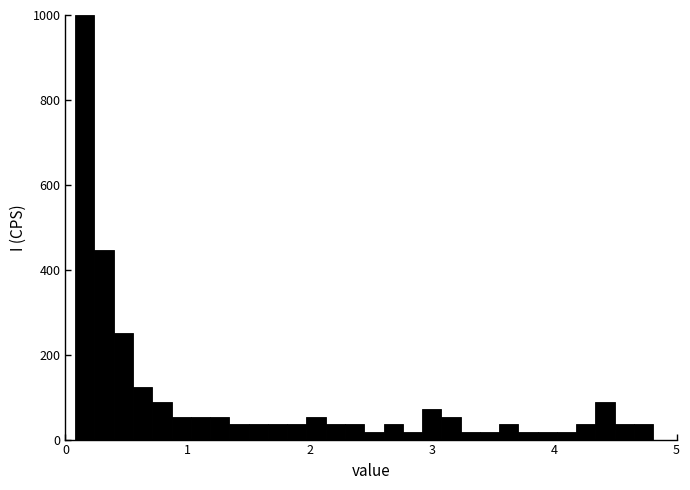

Read against the x-axis, roughly where is the centre of the tallest bar?

0.2